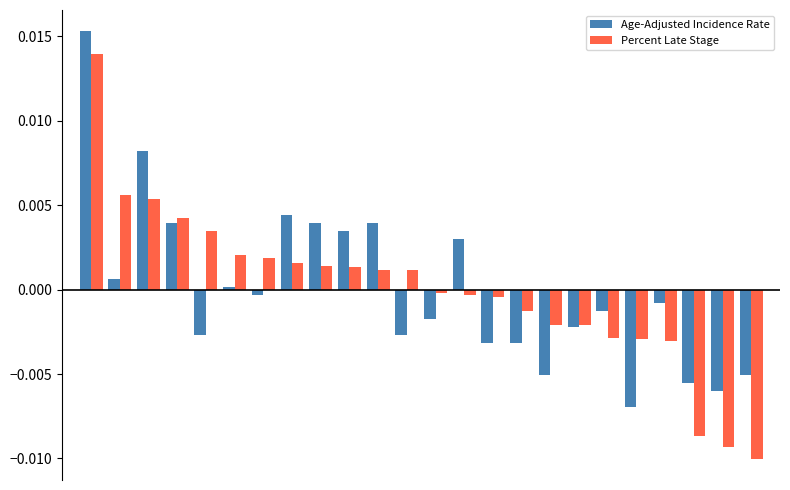

How many positive values does the Percent Late Stage series have?

12